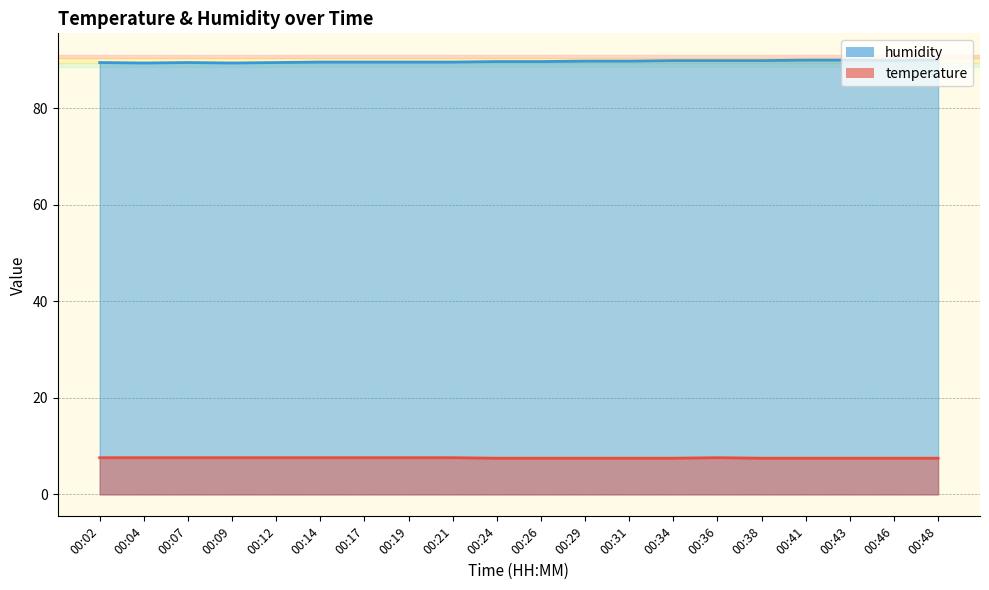

What is the greatest value displayed?

90.0